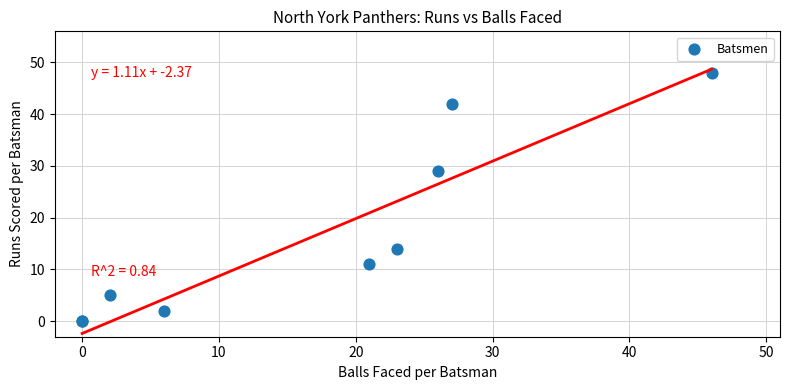

What Y value in the scatter plot is closest to 24?

29